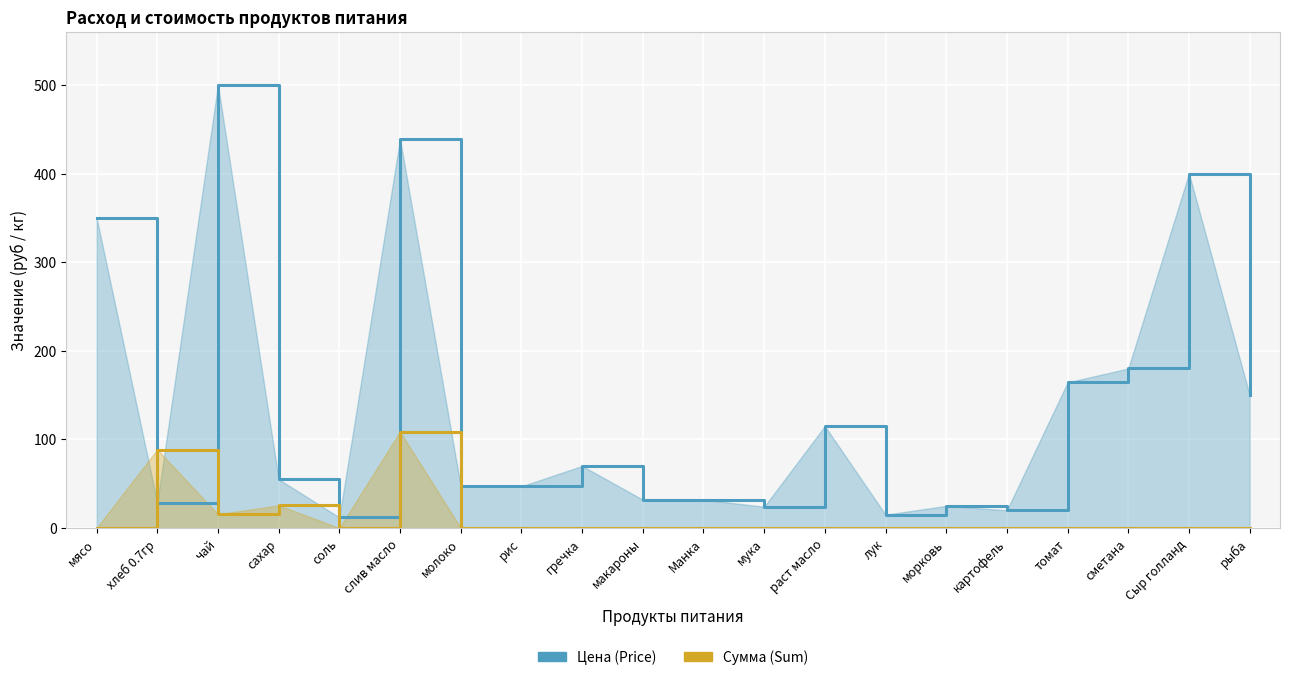

Which series has the largest total across all categories?

Цена (Price)